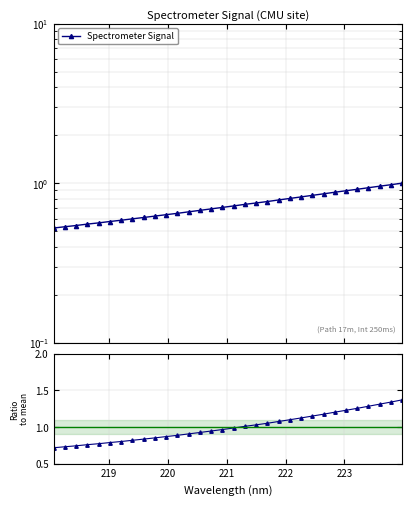

What is the smallest value displayed?

0.5